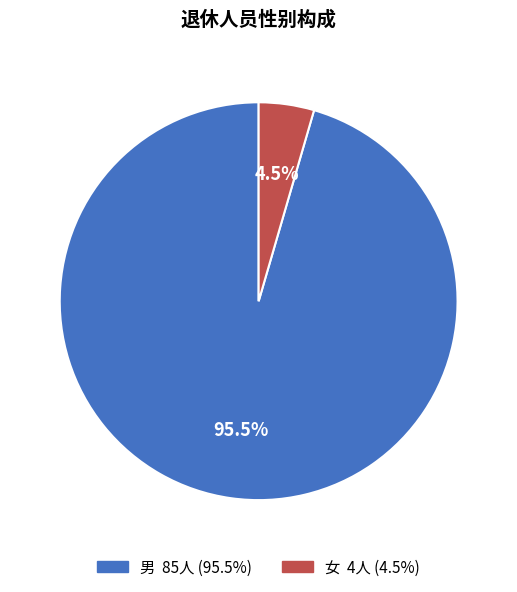

What is the ratio of the value at 男 to the value at 女?

21.2